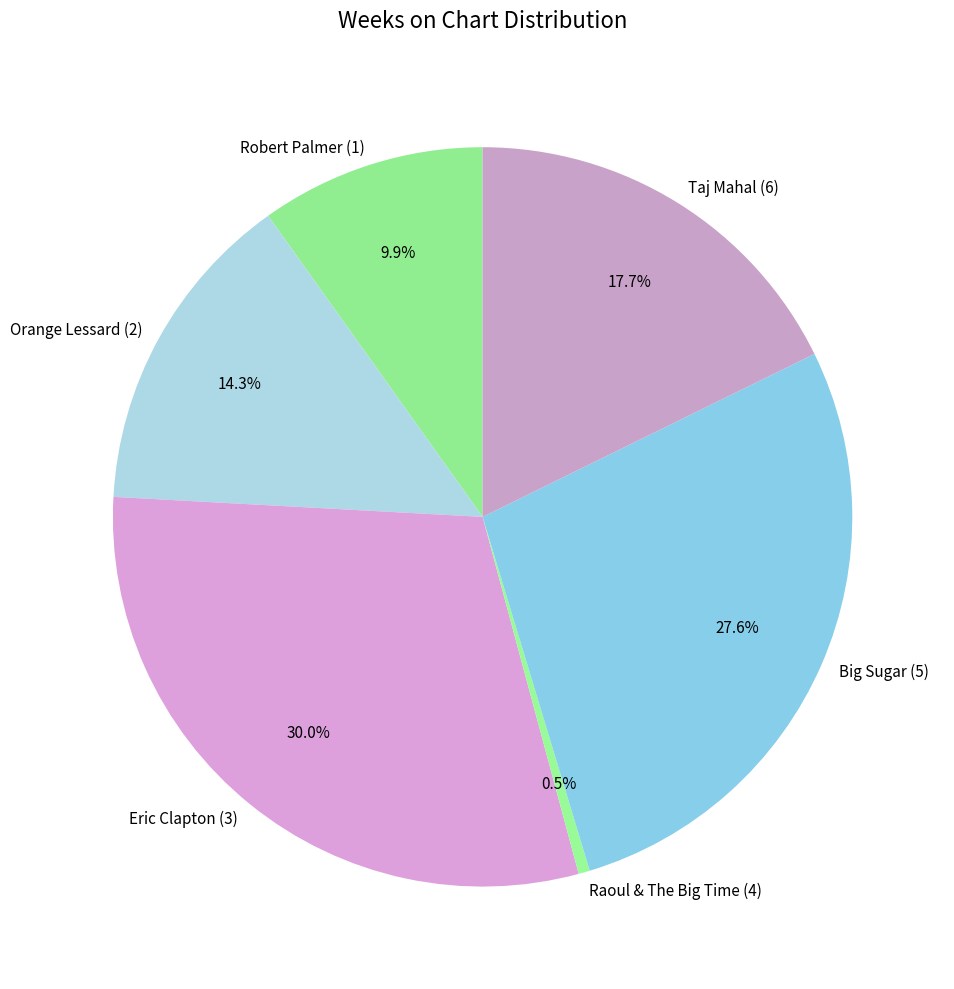

To the nearest percent, what is the combined percentage of Orange Lessard (2) and Big Sugar (5)?

42%